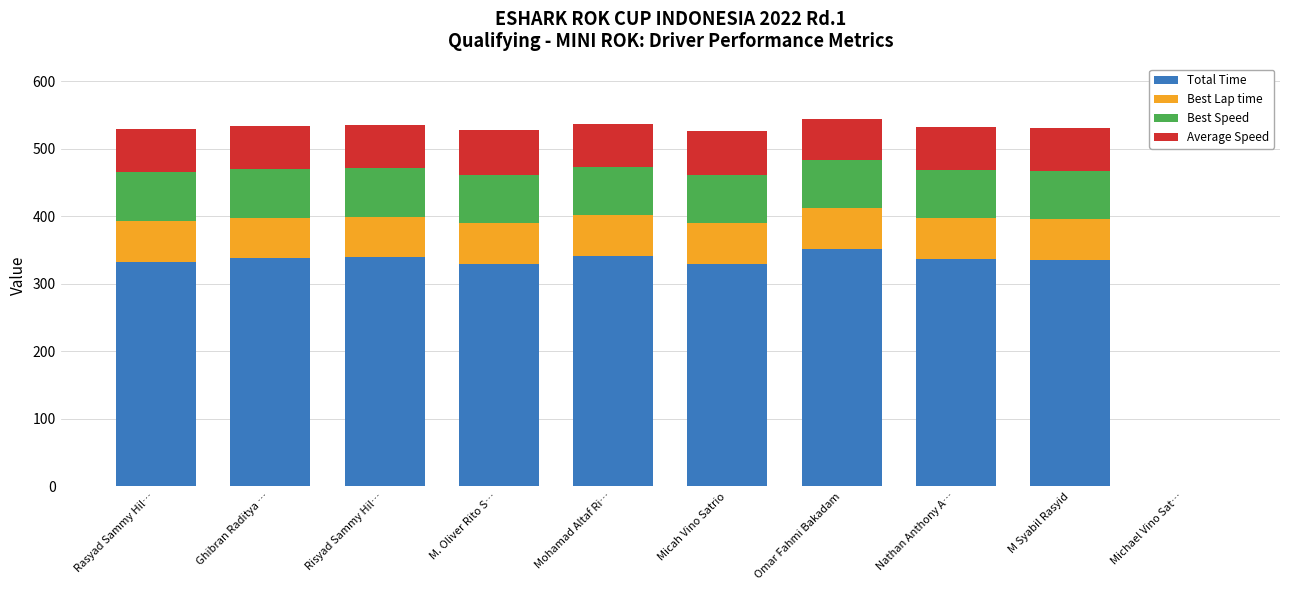

What are all the series names shown in the legend?

Total Time, Best Lap time, Best Speed, Average Speed